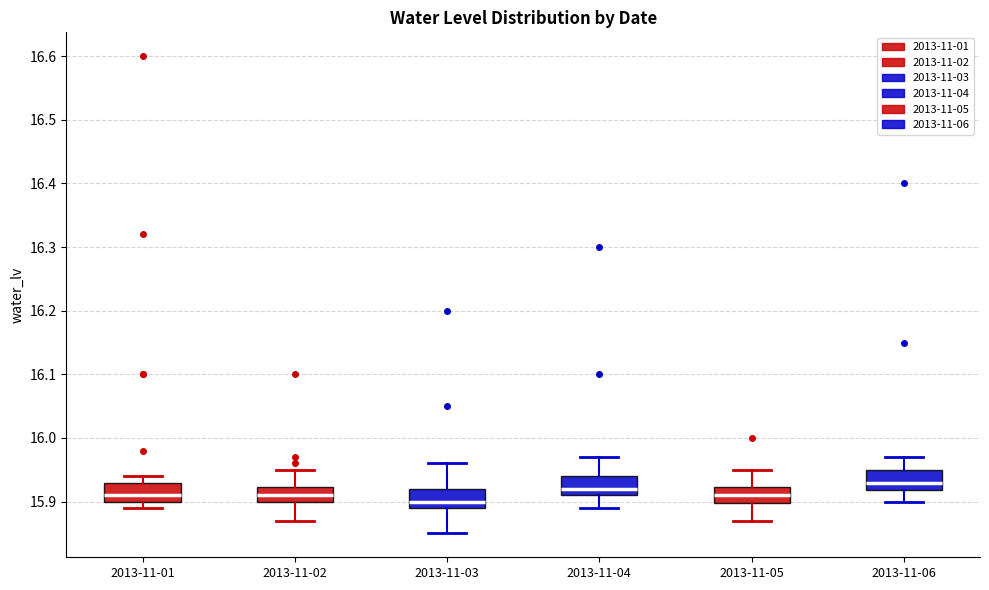

Reading left to right, transcribe this box plot: for each box, give where its median line is, the range the box spans, and where its two whiskers end, as read against the y-axis. The values are not printed on the chart, so give them approximately, as read against the axis.

2013-11-01: median 15.91, box 15.90 to 15.93, whiskers 15.89 to 15.94
2013-11-02: median 15.91, box 15.90 to 15.92, whiskers 15.87 to 15.95
2013-11-03: median 15.90, box 15.89 to 15.92, whiskers 15.85 to 15.96
2013-11-04: median 15.92, box 15.91 to 15.94, whiskers 15.89 to 15.97
2013-11-05: median 15.91, box 15.90 to 15.92, whiskers 15.87 to 15.95
2013-11-06: median 15.93, box 15.92 to 15.95, whiskers 15.90 to 15.97